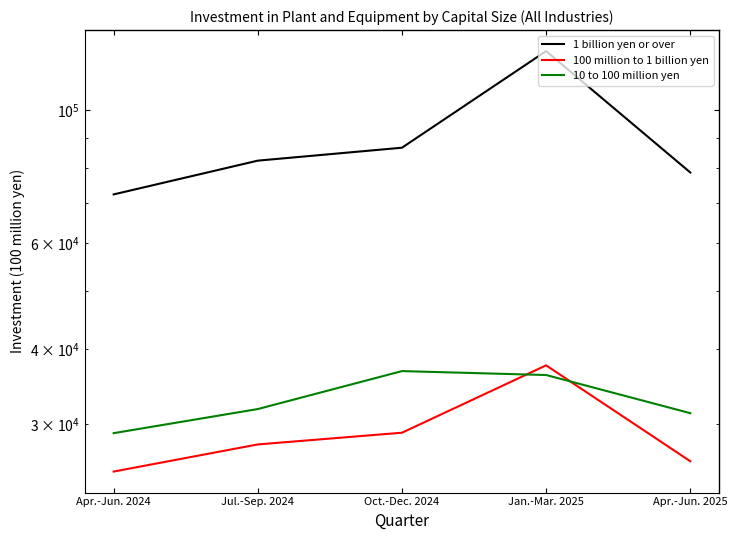

True or false: 100 million to 1 billion yen and 10 to 100 million yen intersect in this chart.

True